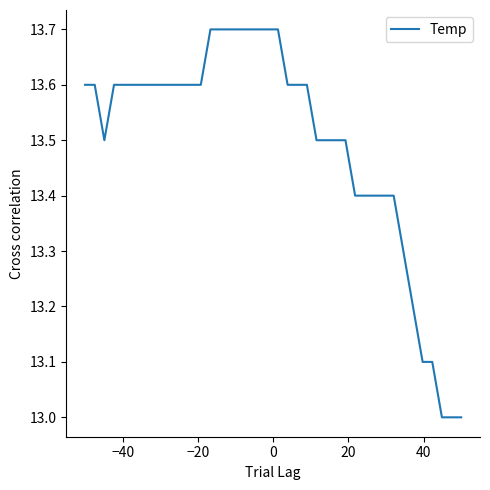

What is the average value?

13.5